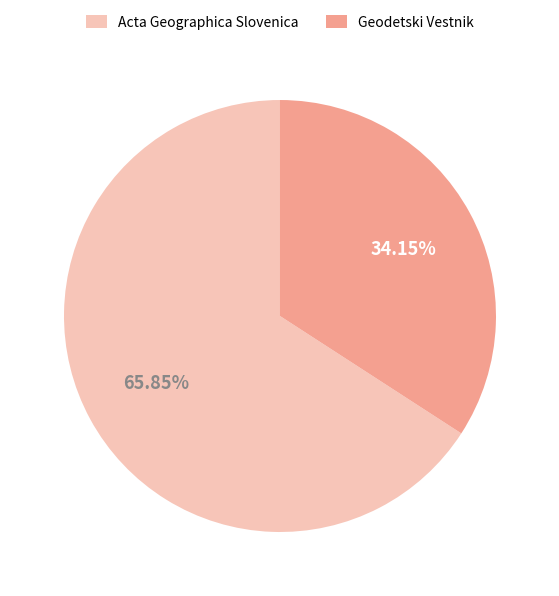

What percentage is the Acta Geographica Slovenica slice, to the nearest percent?

66%